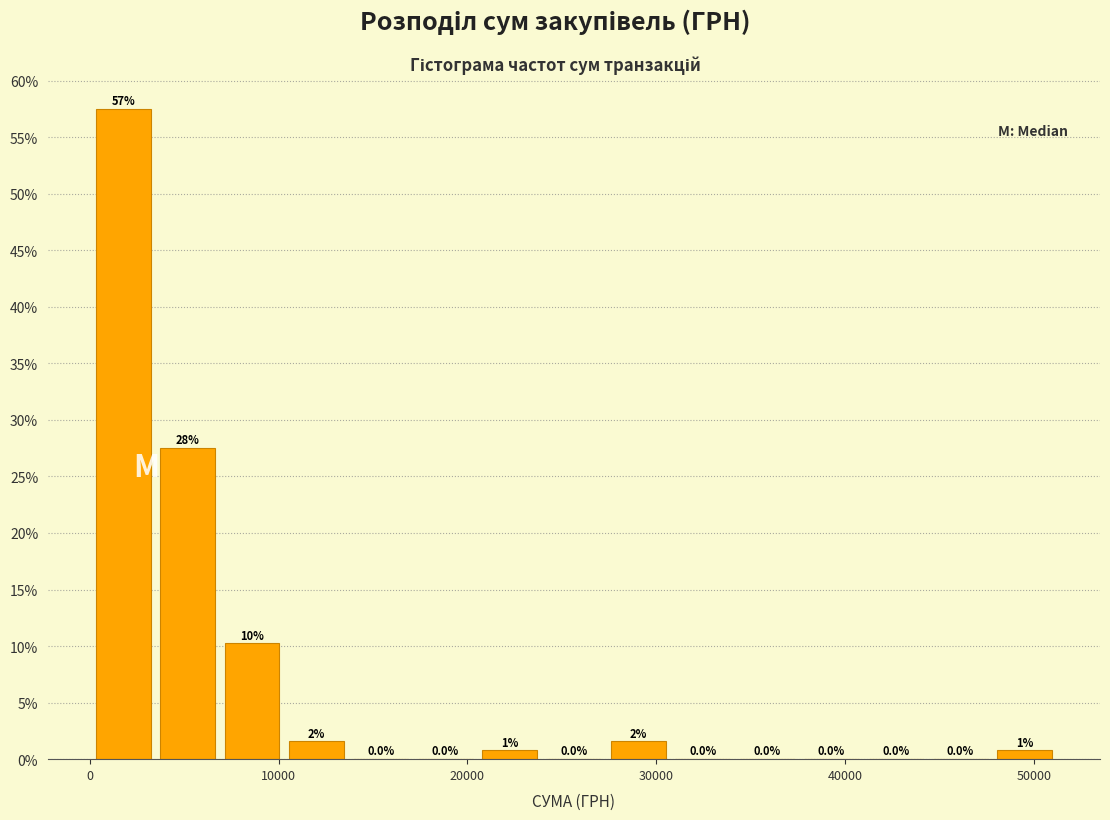

Read against the x-axis, roughly where is the centre of the tallest bar?

2000